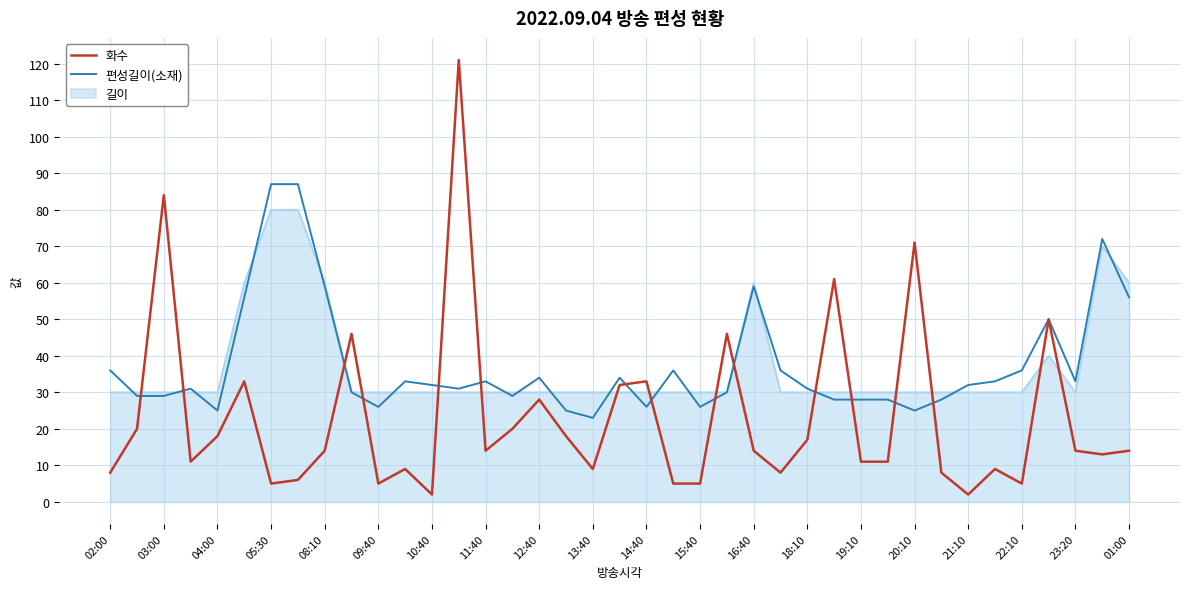

Which series ends up on top after the final intersection of 화수 and 편성길이(소재)?

편성길이(소재)